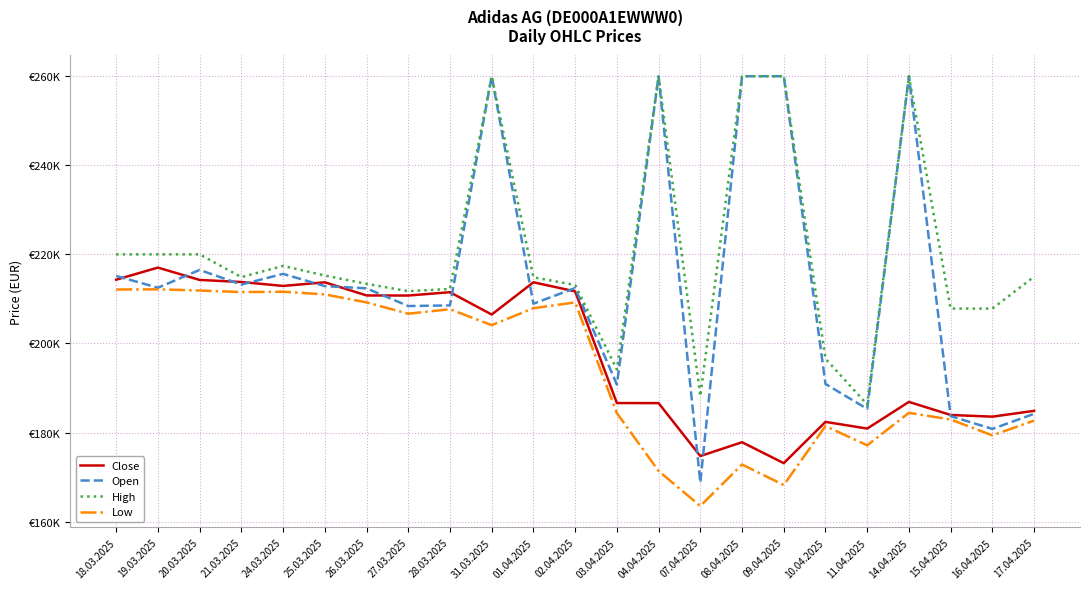

What are all the series names shown in the legend?

Close, Open, High, Low